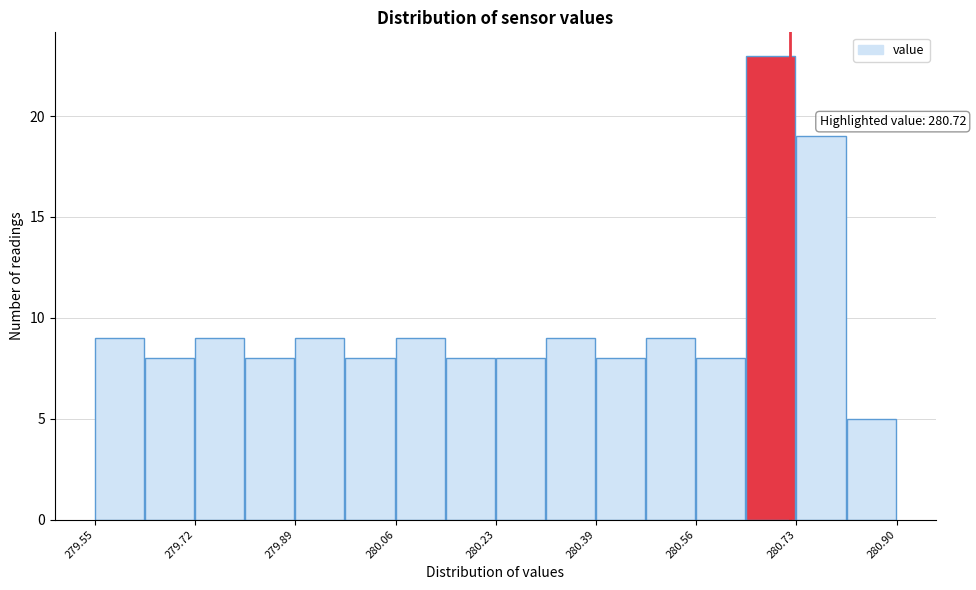

Over which range of the x-axis is the bar tallest?

280.64 to 280.74